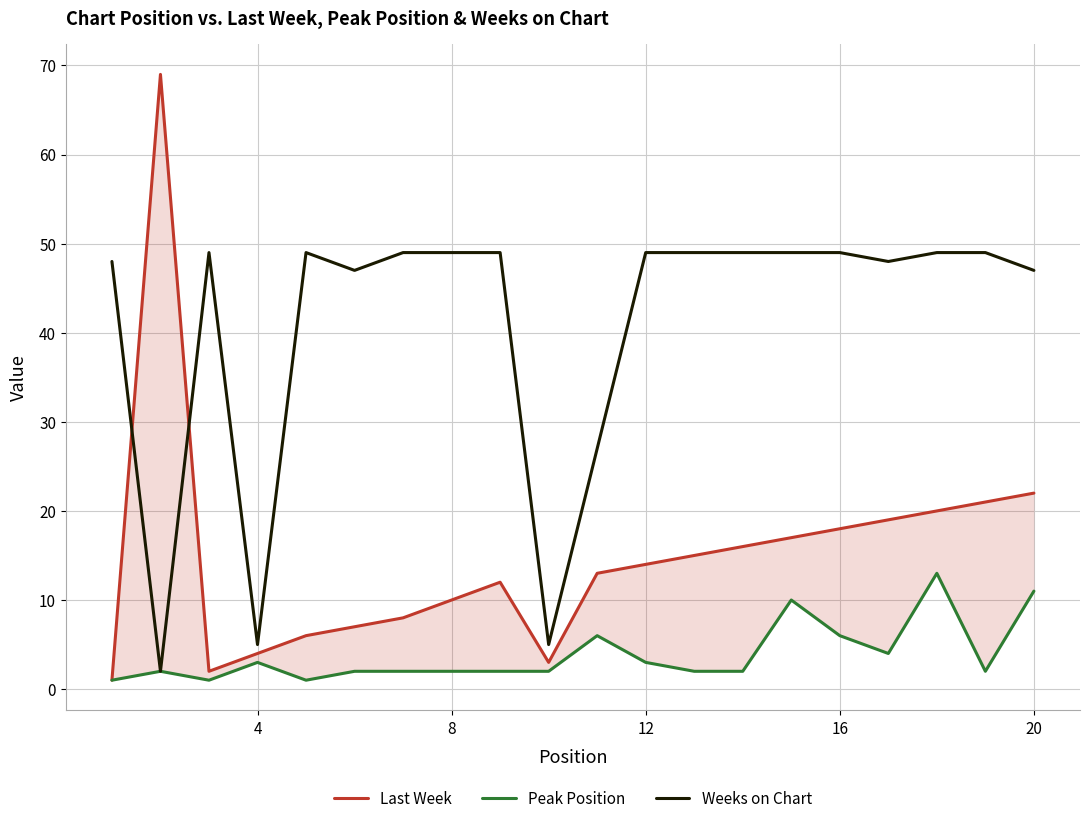

What is the maximum value for Weeks on Chart?

49